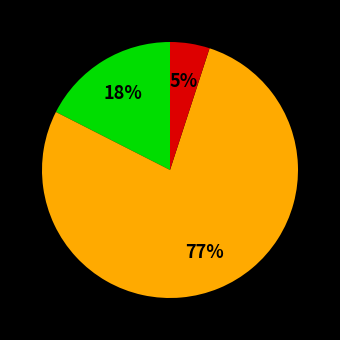

To the nearest percent, what is the average slice percentage?

33%